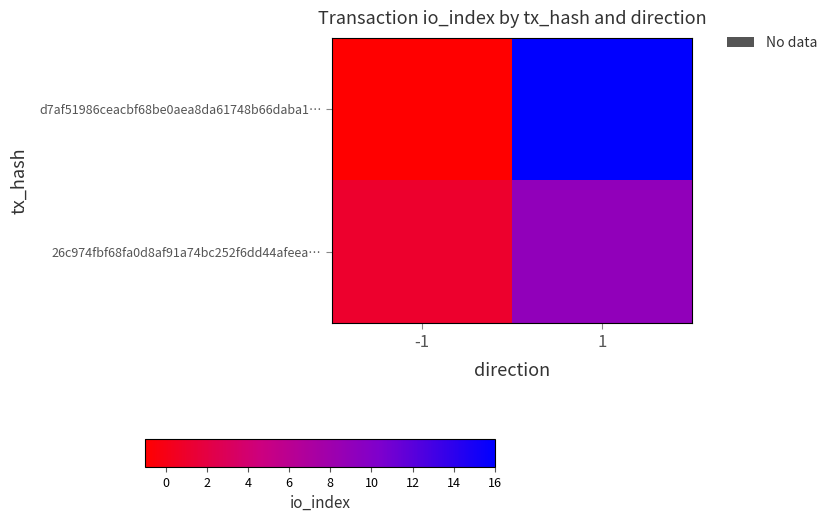

How many categories are shown in the chart?

2